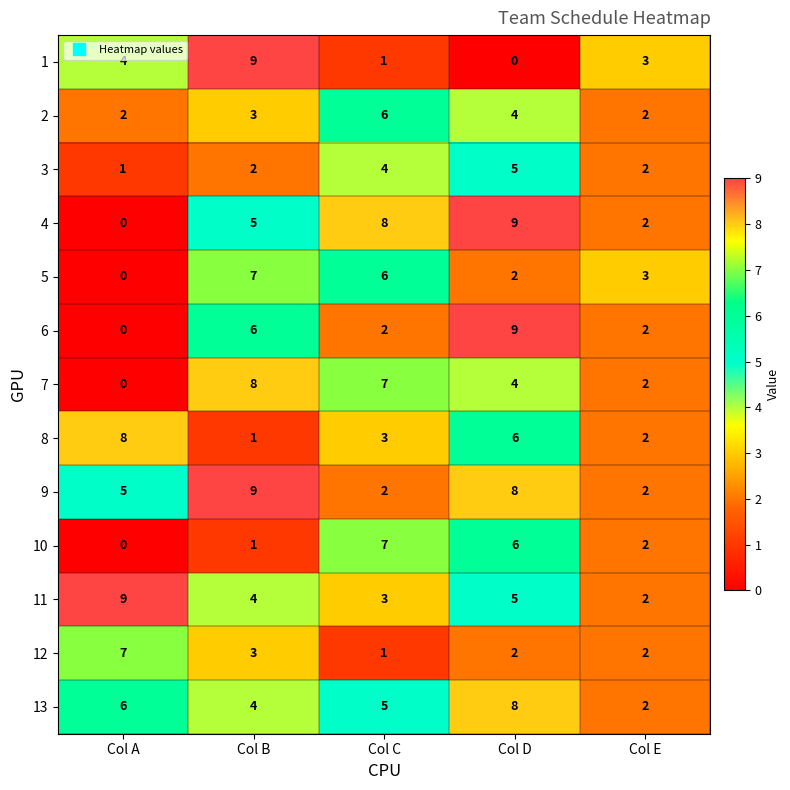

What is the difference between the maximum and second lowest values in the 1 series?

8